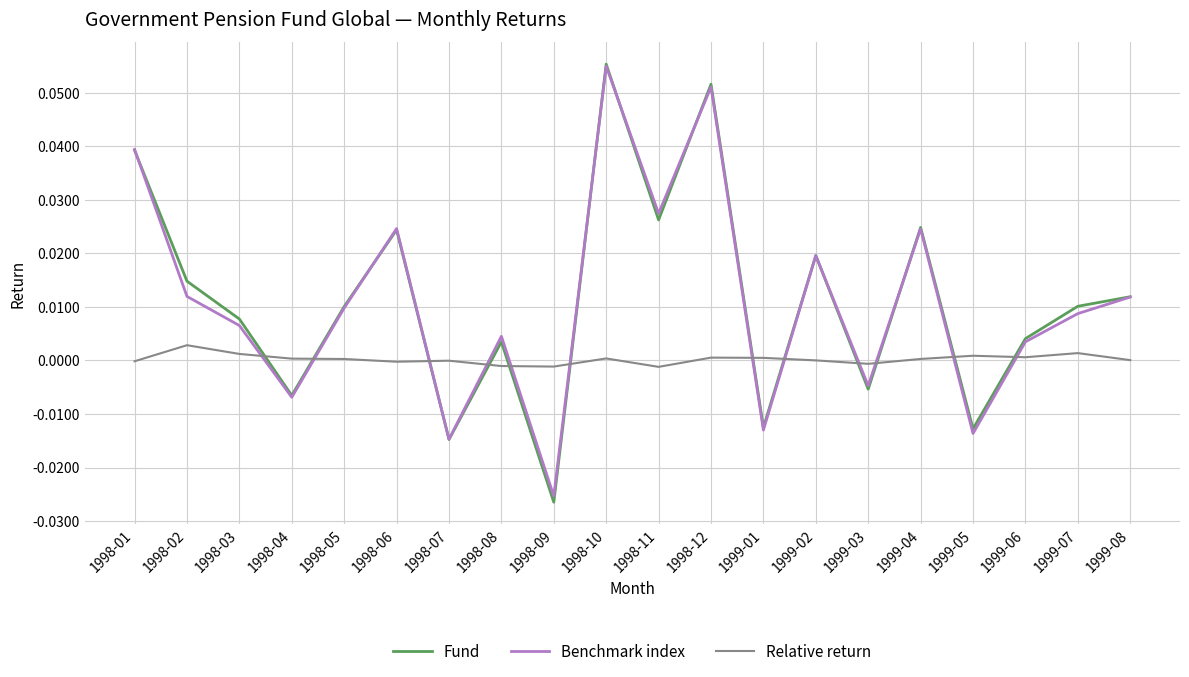

Is the value of Relative return at 1999-02 greater than the value of Fund at 1998-04?

Yes